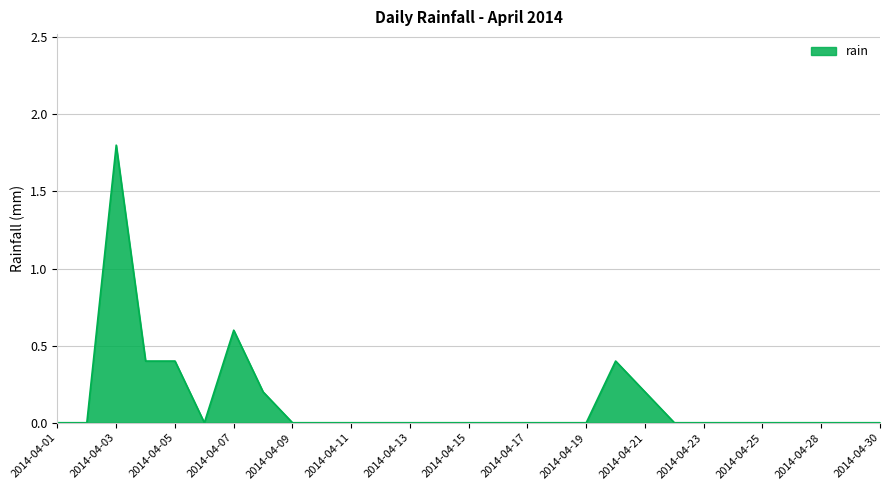

What is the maximum value shown in the chart?

1.8